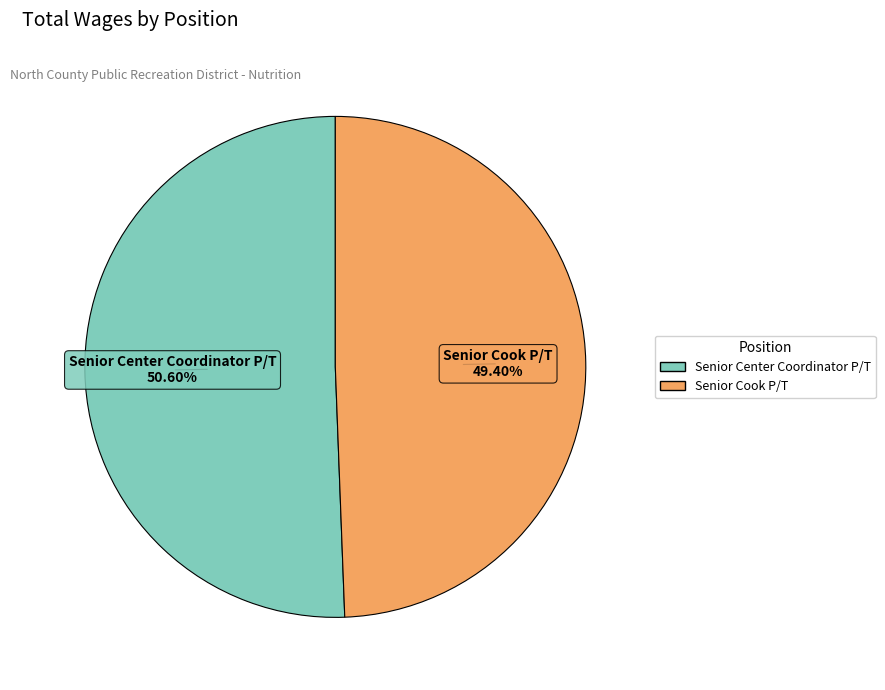

Rank the categories by value from lowest to highest.

Senior Cook P/T, Senior Center Coordinator P/T